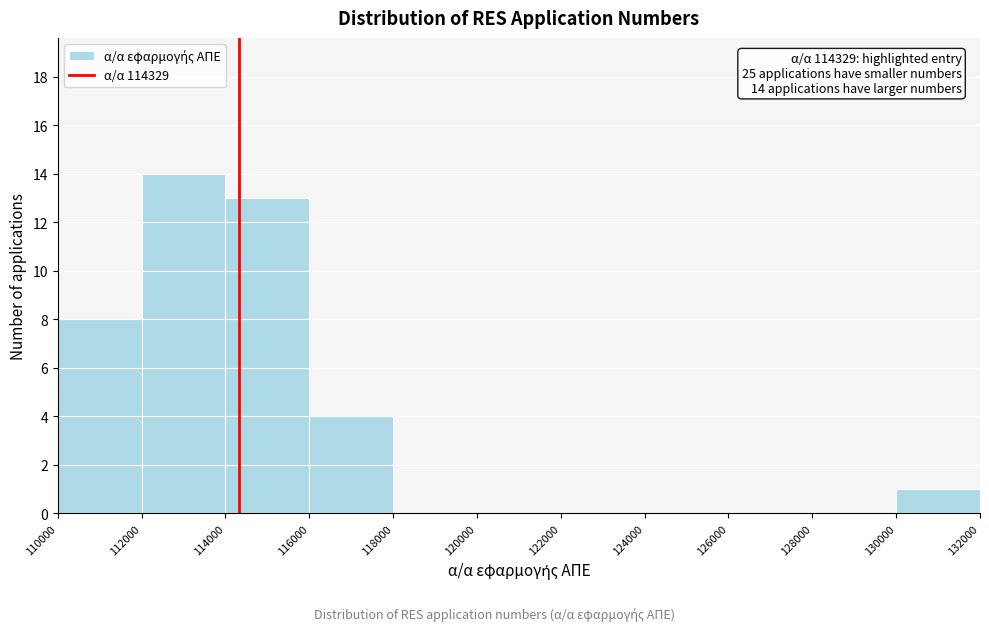

Over which range of the x-axis is the bar tallest?

112000 to 114000